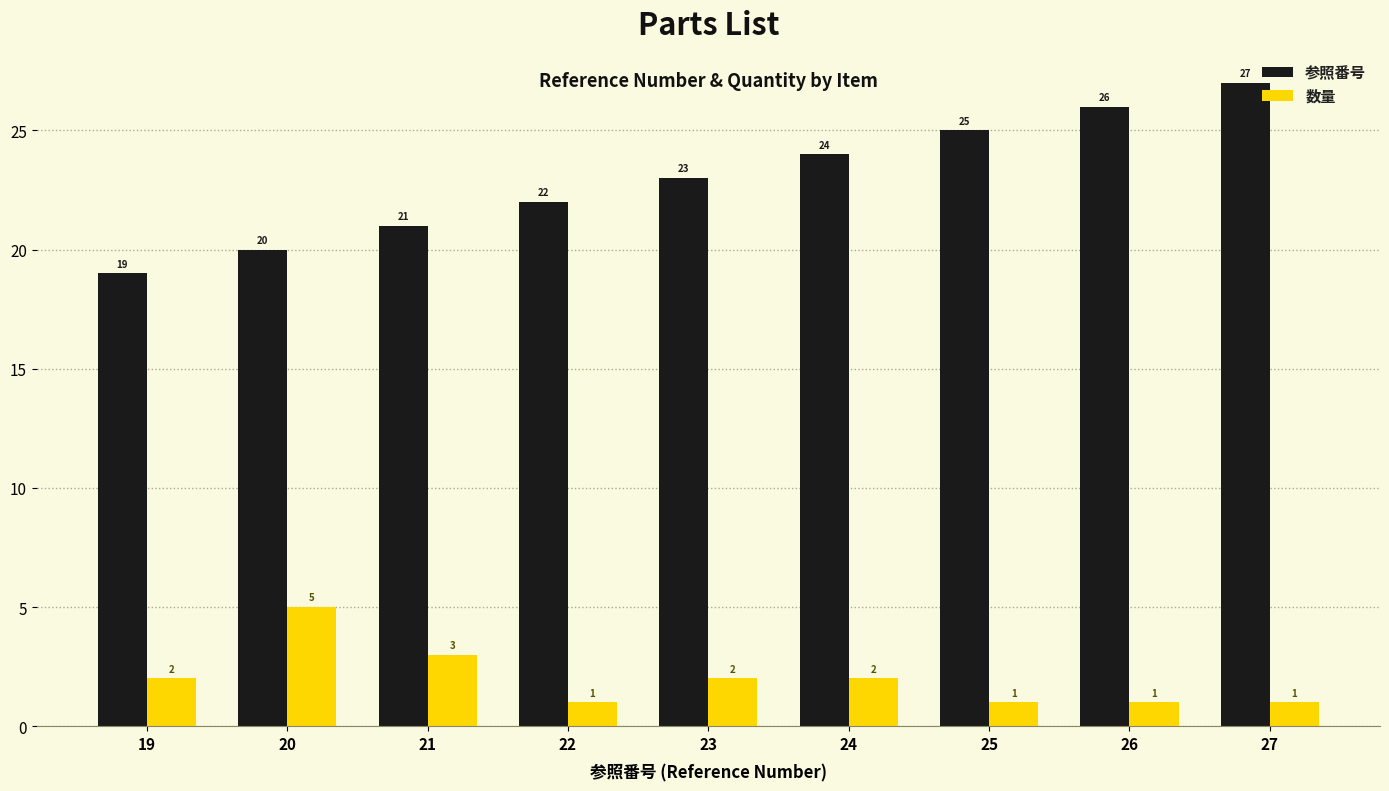

What is the sum of the 参照番号 values at 19 and 20?

39